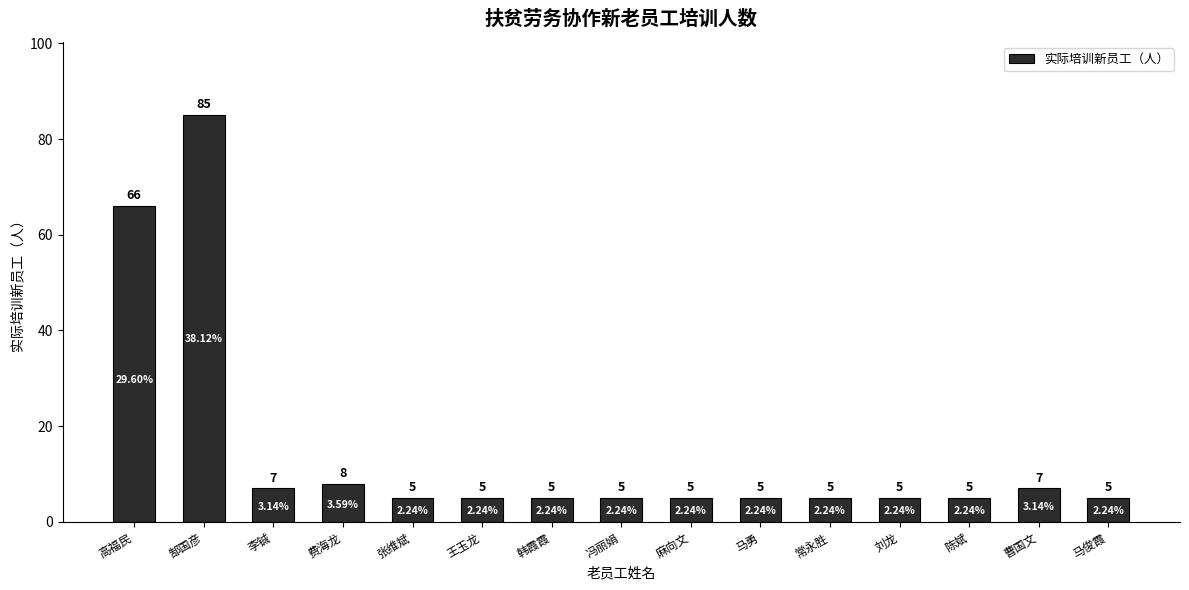

What is the change in value from 郜国彦 to 麻向文?

-80